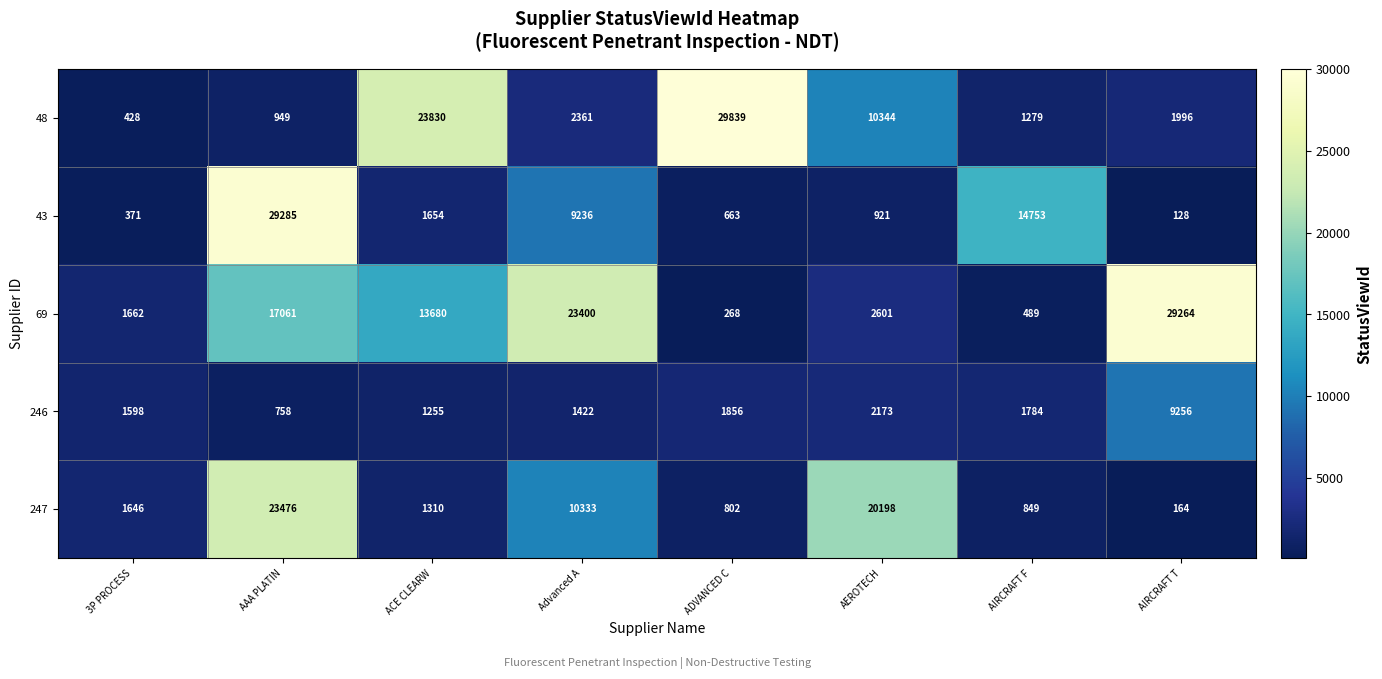

What is the sum of the 246 values at ADVANCED C and 3P PROCESS?

3454